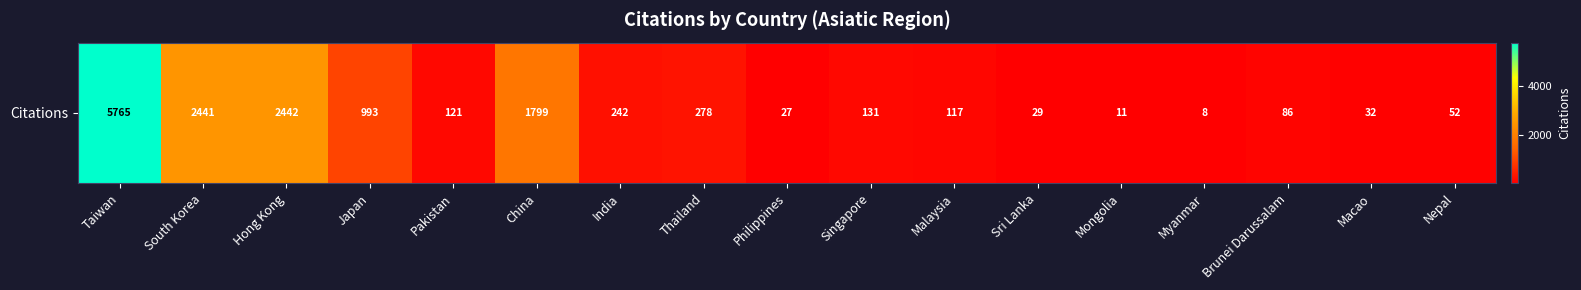

List the labels in order of value, largest first.

Taiwan, Hong Kong, South Korea, China, Japan, Thailand, India, Singapore, Pakistan, Malaysia, Brunei Darussalam, Nepal, Macao, Sri Lanka, Philippines, Mongolia, Myanmar